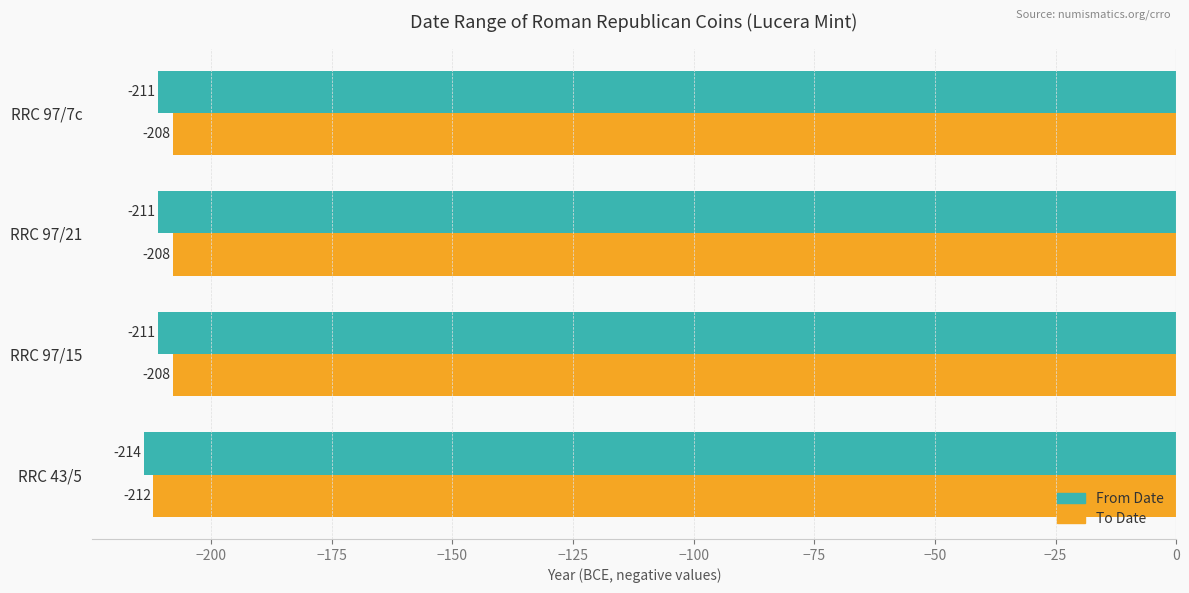

What are all the series names shown in the legend?

From Date, To Date